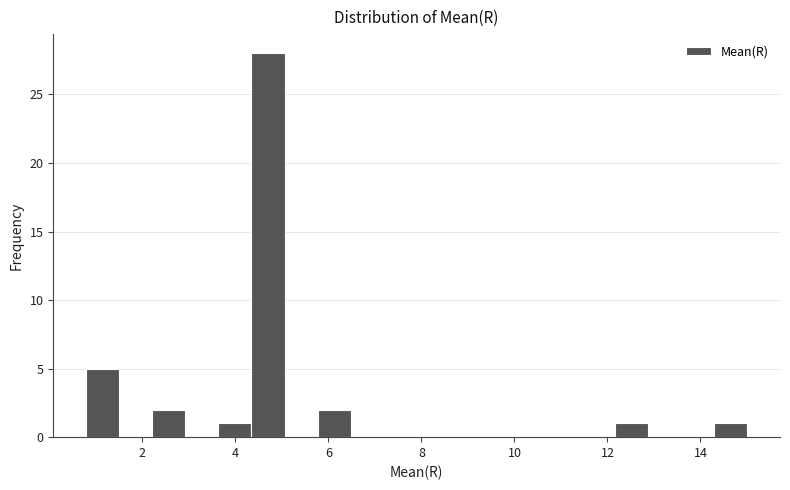

Read against the x-axis, roughly where is the centre of the tallest bar?

4.6